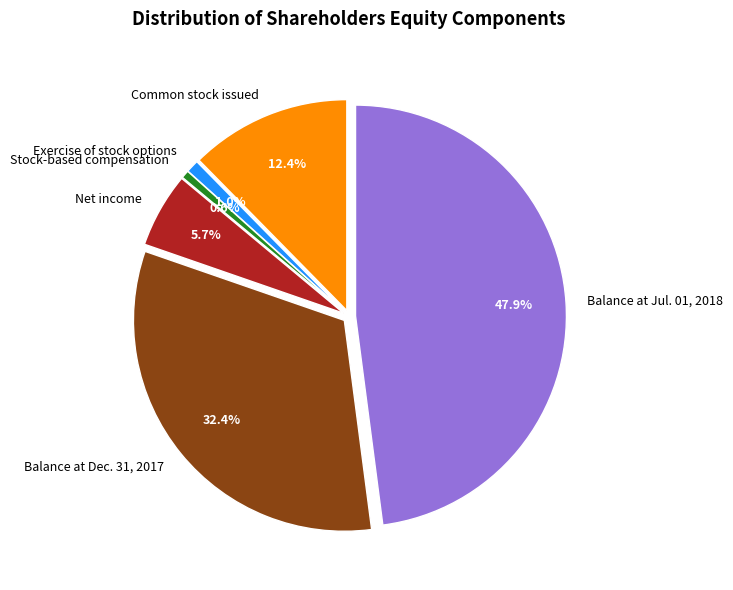

Rank the categories by value from highest to lowest.

Balance at Jul. 01, 2018, Balance at Dec. 31, 2017, Common stock issued, Net income, Exercise of stock options, Stock-based compensation